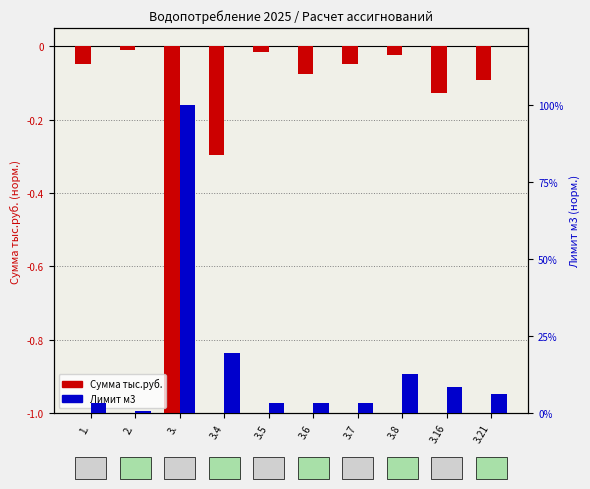

What are all the series names shown in the legend?

Сумма тыс.руб., Лимит м3 (норм.)